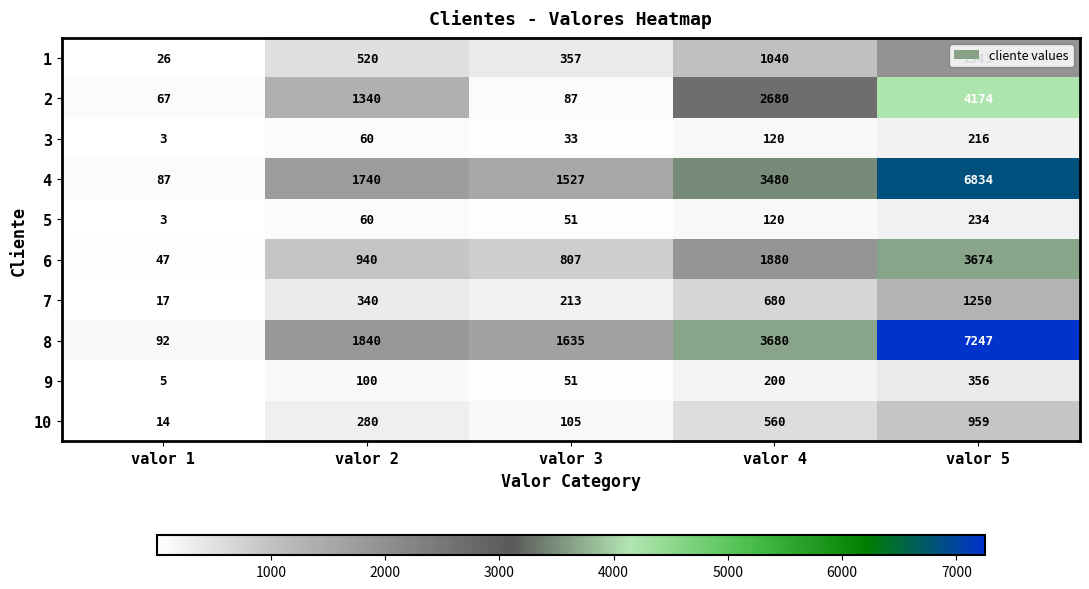

What is the total value across all series at valor 3?

4866